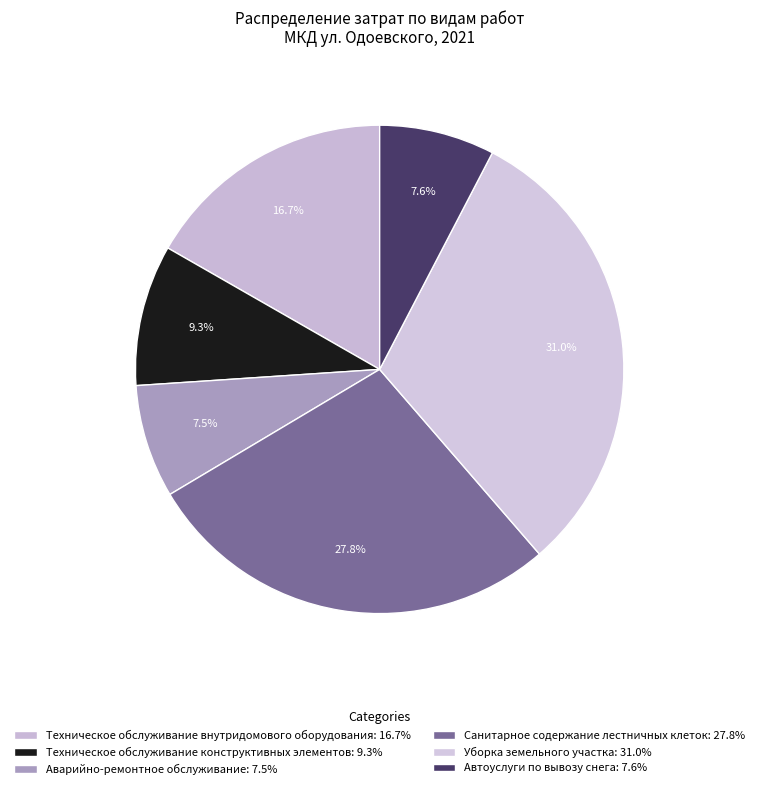

Which category has the biggest portion of the pie?

Уборка земельного участка